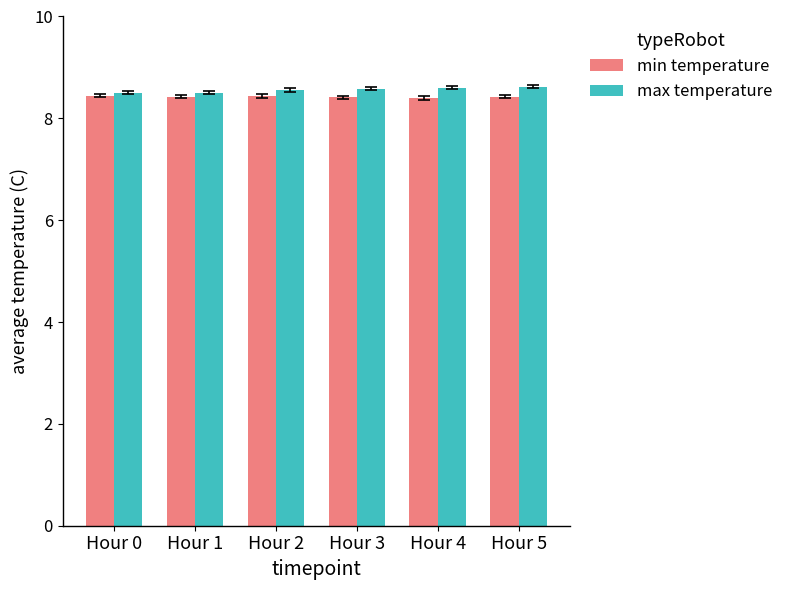

Reading left to right, what are all the values shown in this chart?

min temperature: 8.4	8.4	8.4	8.4	8.4	8.4
max temperature: 8.5	8.5	8.6	8.6	8.6	8.6